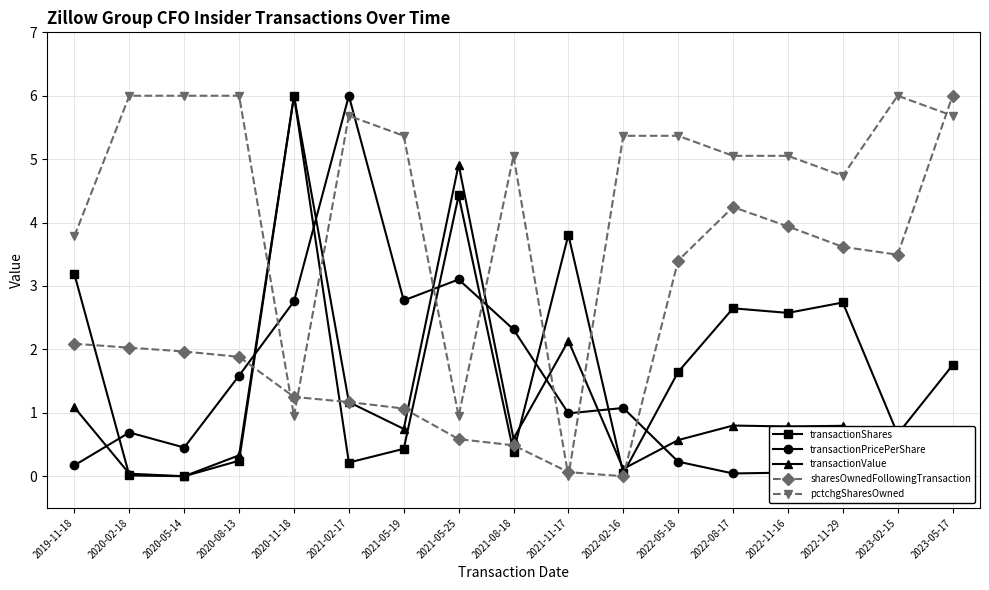

What is the approximate value of pctchgSharesOwned at 2021-08-18?

5.1